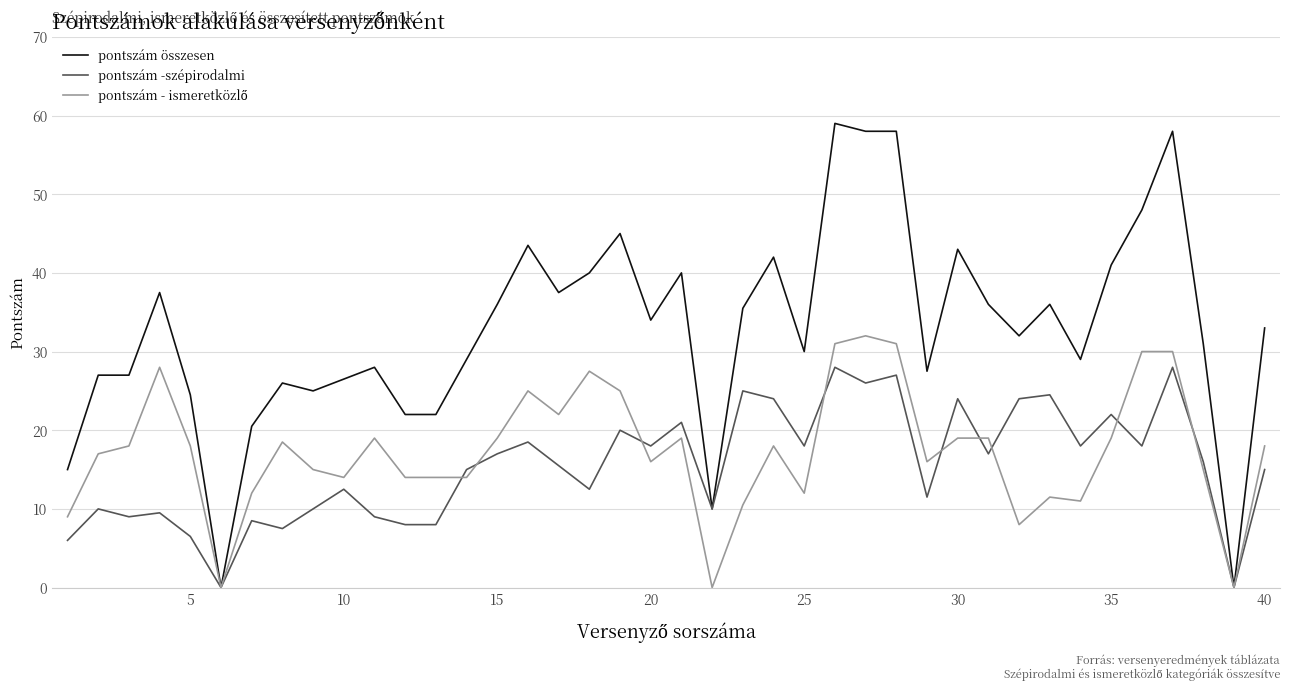

What is the greatest value displayed?

59.0